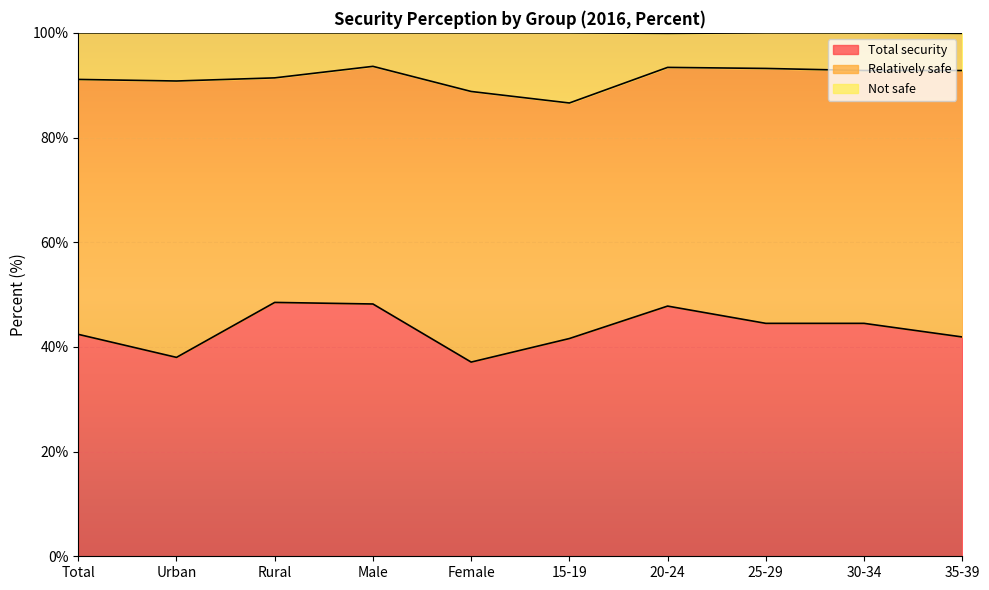

The value of Total security at Male is 48.2. True or false?

True